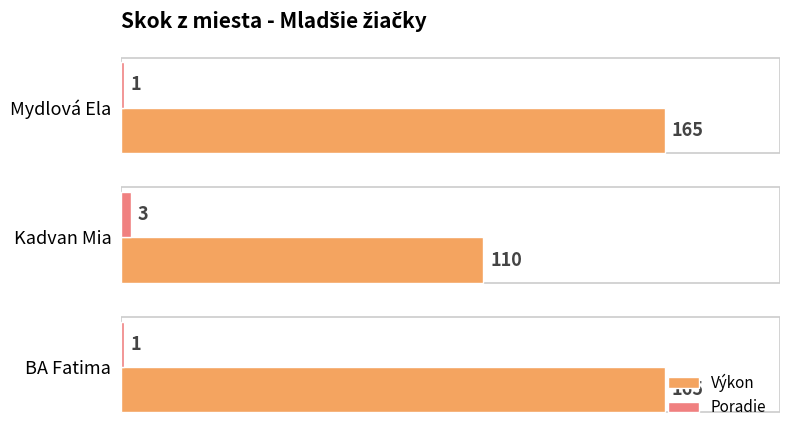

True or false: Výkon has a value of 154 at Kadvan Mia.

False